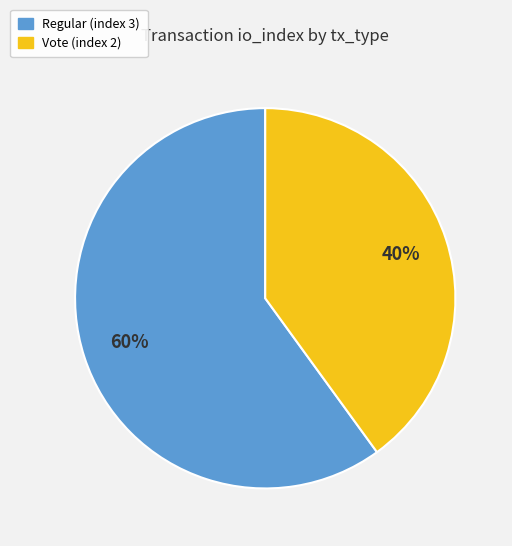

To the nearest percent, what portion does Vote (index 2) represent?

40%